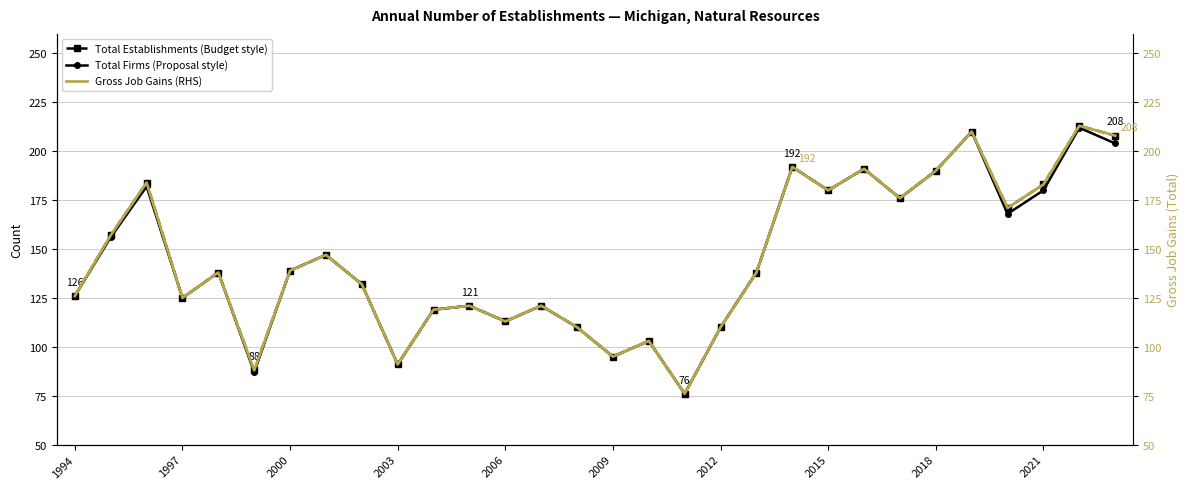

What are all the series names shown in the legend?

Total Establishments (Budget style), Total Firms (Proposal style), Gross Job Gains (RHS)